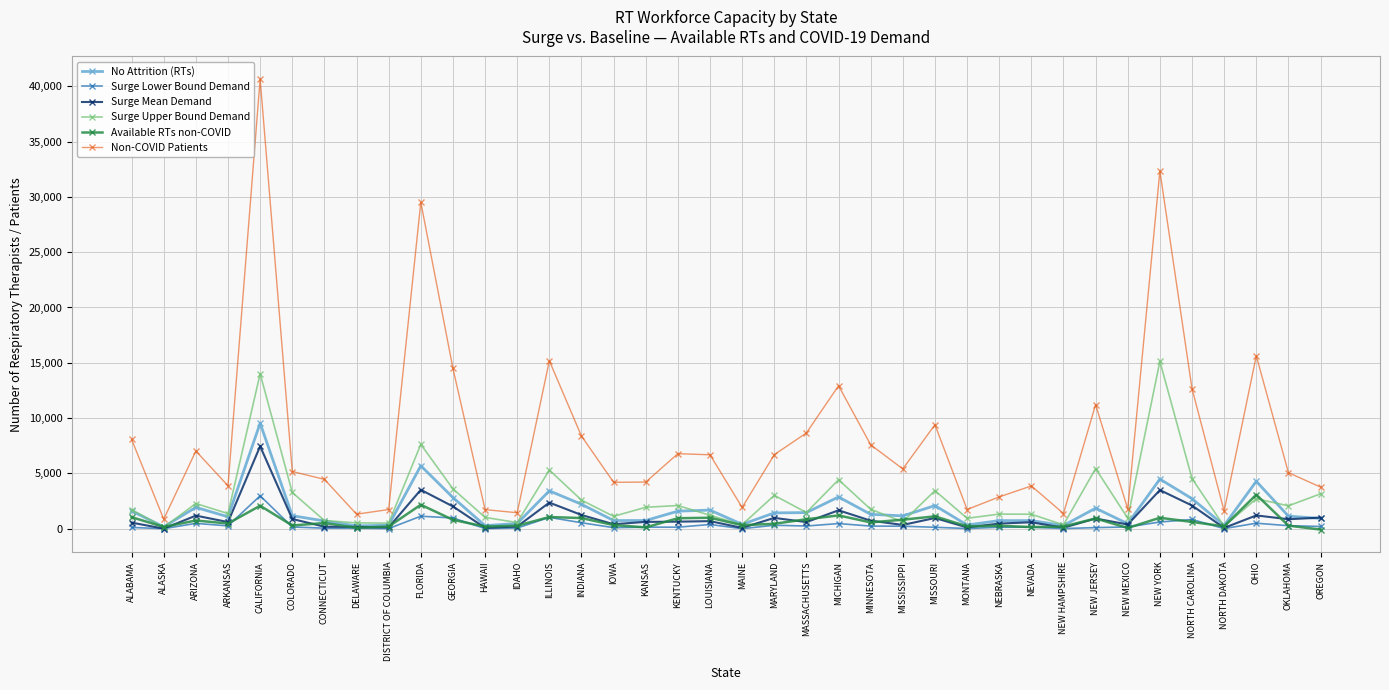

What is the difference between the No Attrition (RTs) values at MISSOURI and HAWAII?

1812.5